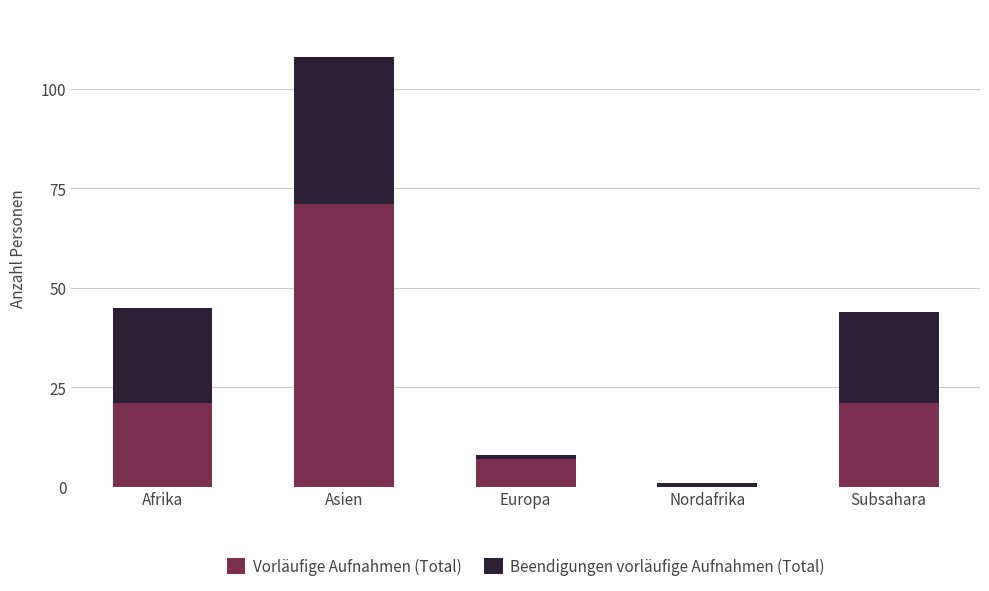

What is the sum of all Vorläufige Aufnahmen (Total) values?

120